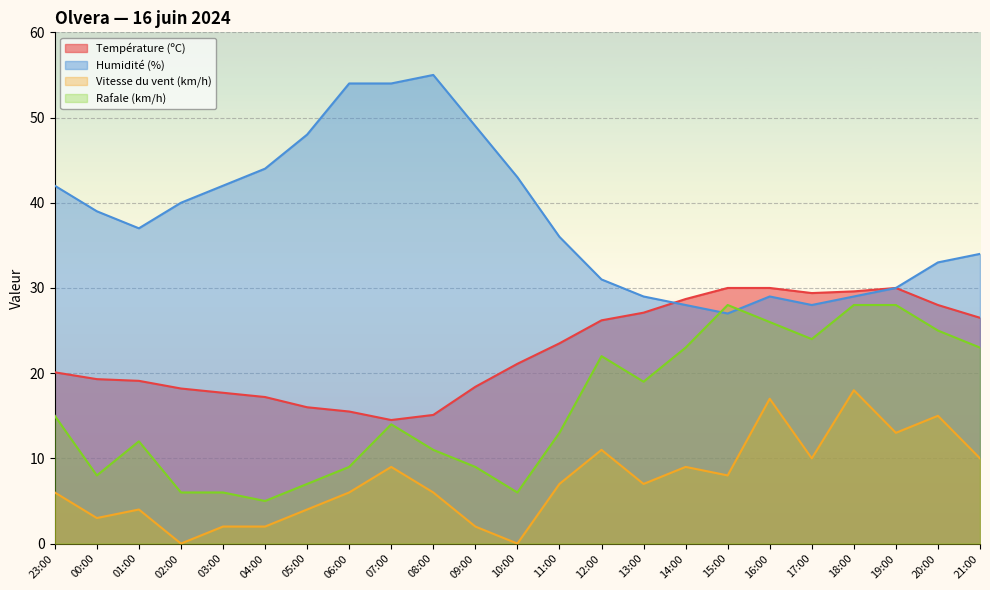

Is the value of Humidité (%) at 02:00 greater than the value of Rafale (km/h) at 01:00?

Yes